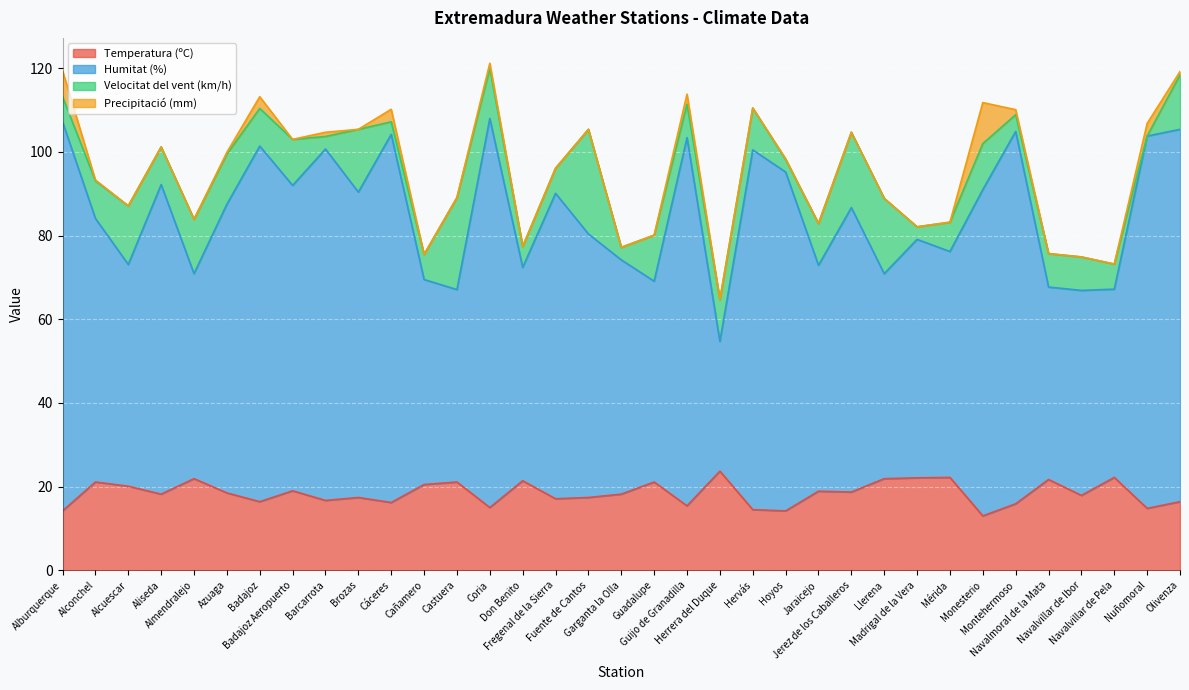

At which label is Temperatura (ºC) closest to 18?

Navalvillar de Ibor